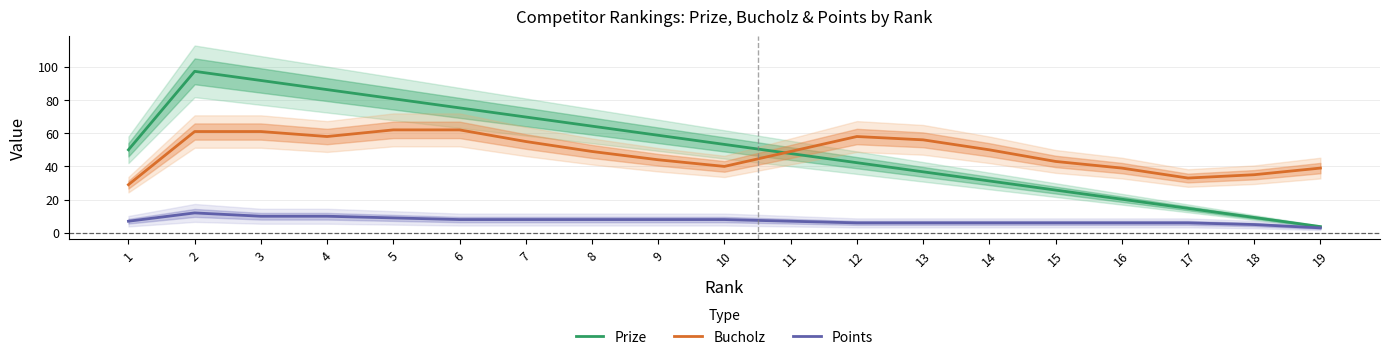

Reading left to right, transcribe all the data shown in this chart.

Prize: 50.0	97.2	91.8	86.2	80.8	75.2	69.8	64.2	58.8	53.2	47.8	42.2	36.8	31.2	25.8	20.2	14.8	9.2	3.8
Bucholz: 29.0	61.0	61.0	58.0	62.0	62.0	55.0	49.0	44.0	40.0	49.0	58.0	56.0	50.0	43.0	39.0	33.0	35.0	39.0
Points: 7.0	12.0	10.0	10.0	9.0	8.0	8.0	8.0	8.0	8.0	7.0	6.0	6.0	6.0	6.0	6.0	6.0	5.0	3.0